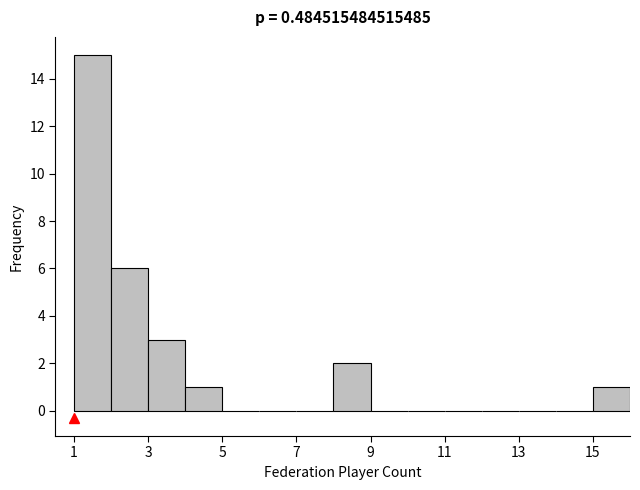

What is the height of the bar covering 8 to 9 on the x-axis? The values are not printed on the chart, so give them approximately, as read against the axis.

2